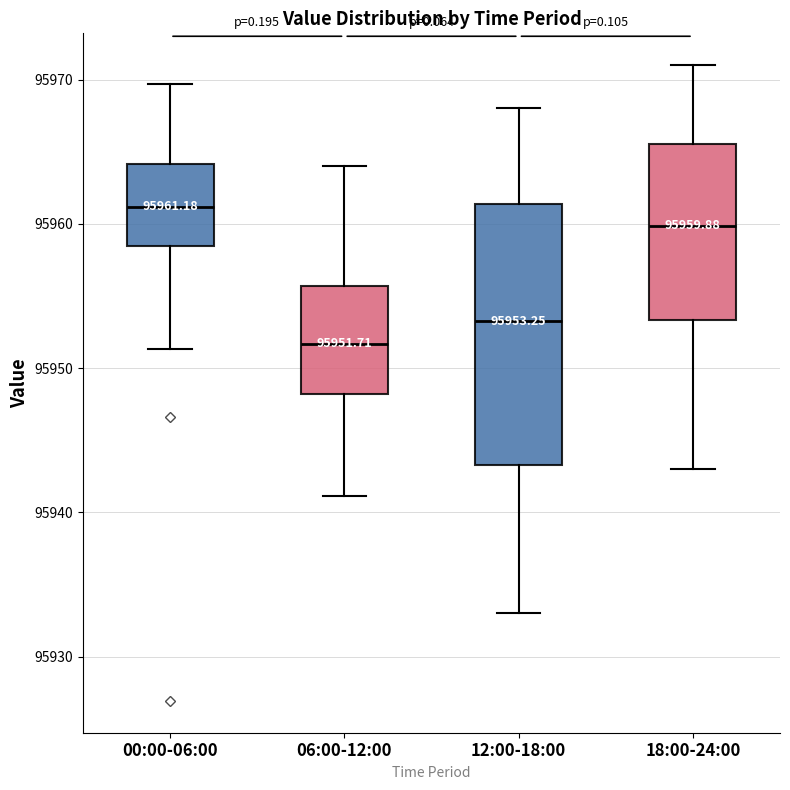

Which box is the tallest, from its lower edge to its upper edge?

12:00-18:00